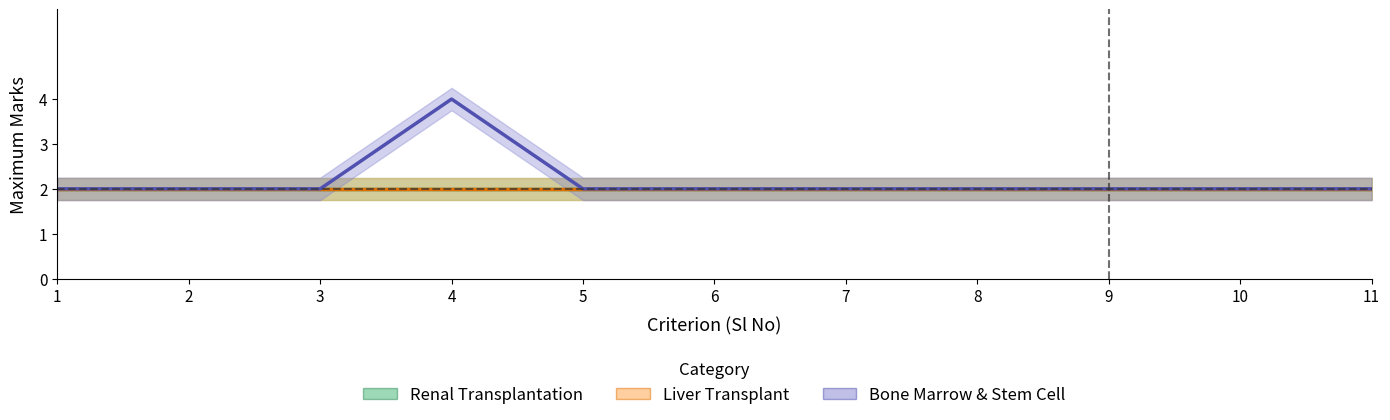

What value does the Renal Transplantation series have at 9?

2